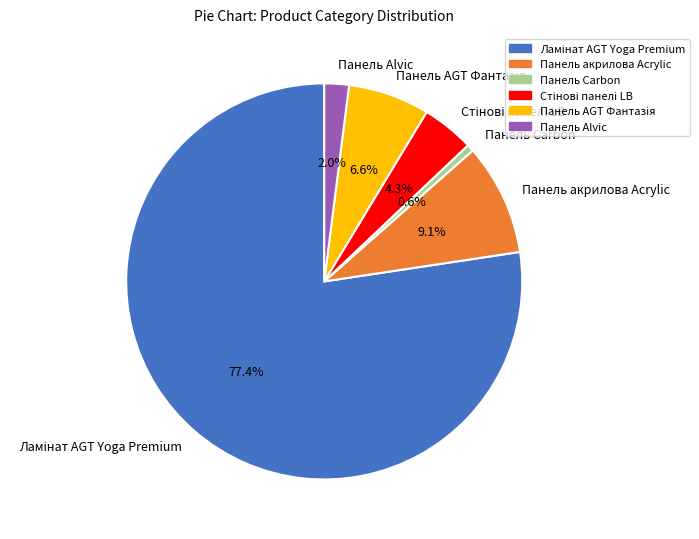

Is there any slice that represents more than half of the pie?

Yes